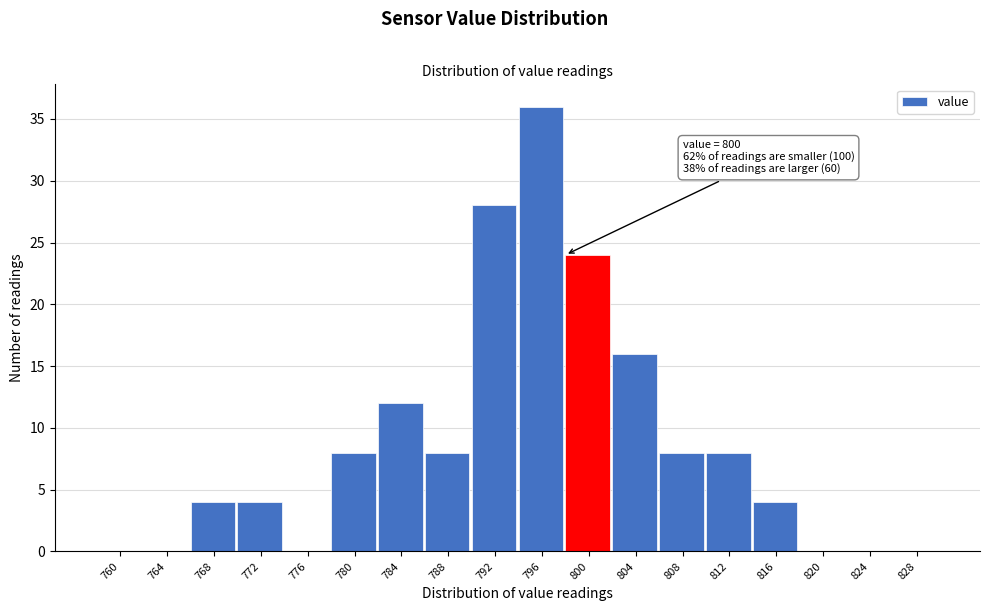

Reading right to left, what are all the values shown in this chart?

828=0	824=0	820=0	816=4	812=8	808=8	804=16	800=24	796=36	792=28	788=8	784=12	780=8	776=0	772=4	768=4	764=0	760=0